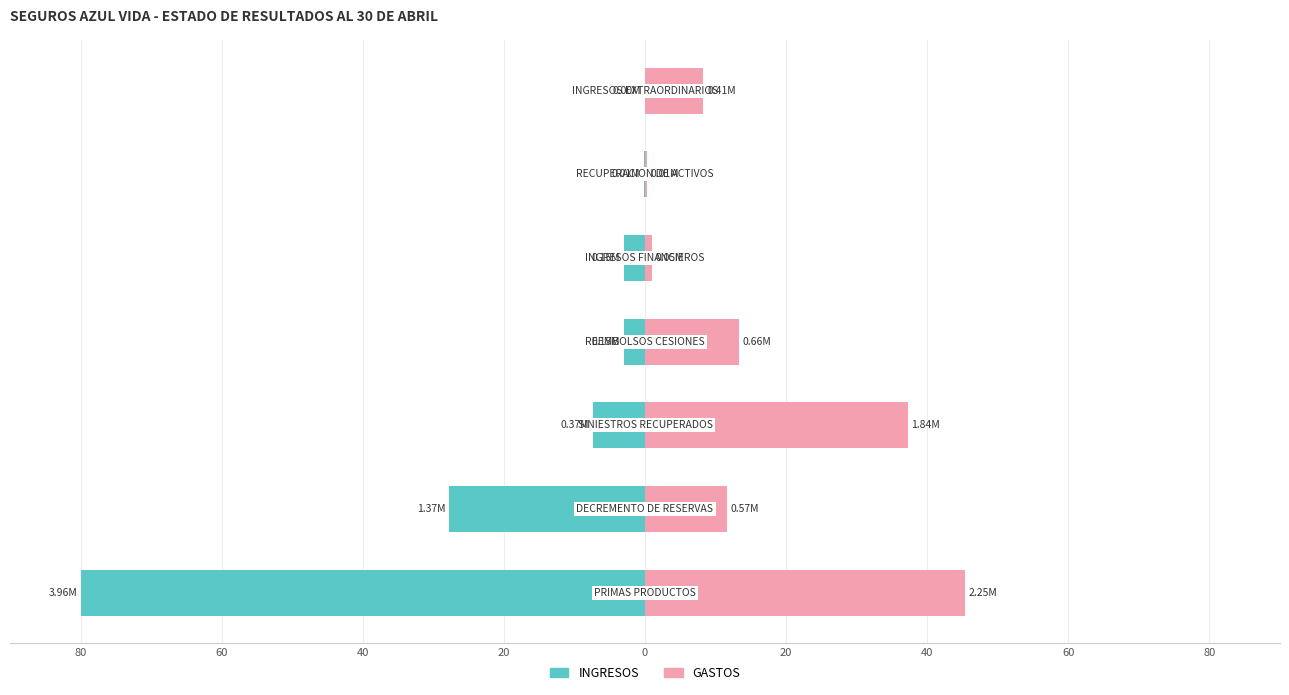

Between 20 and 0, which series saw the biggest shift?

GASTOS